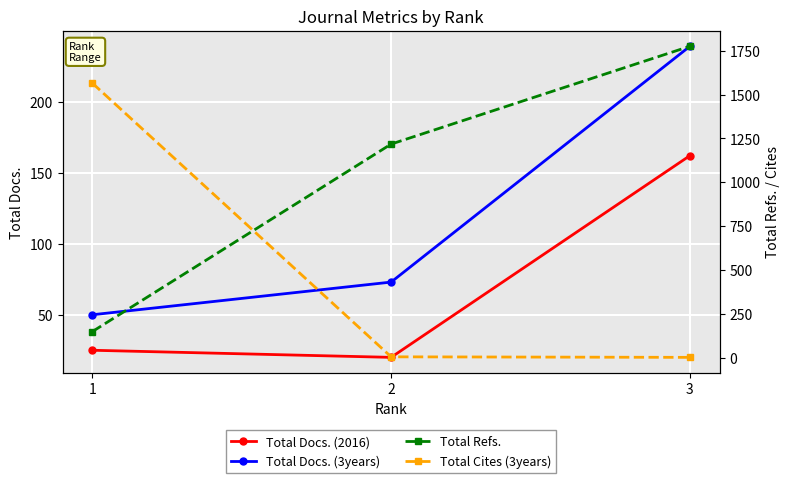

How many values in the Total Refs. series exceed 1218?

1